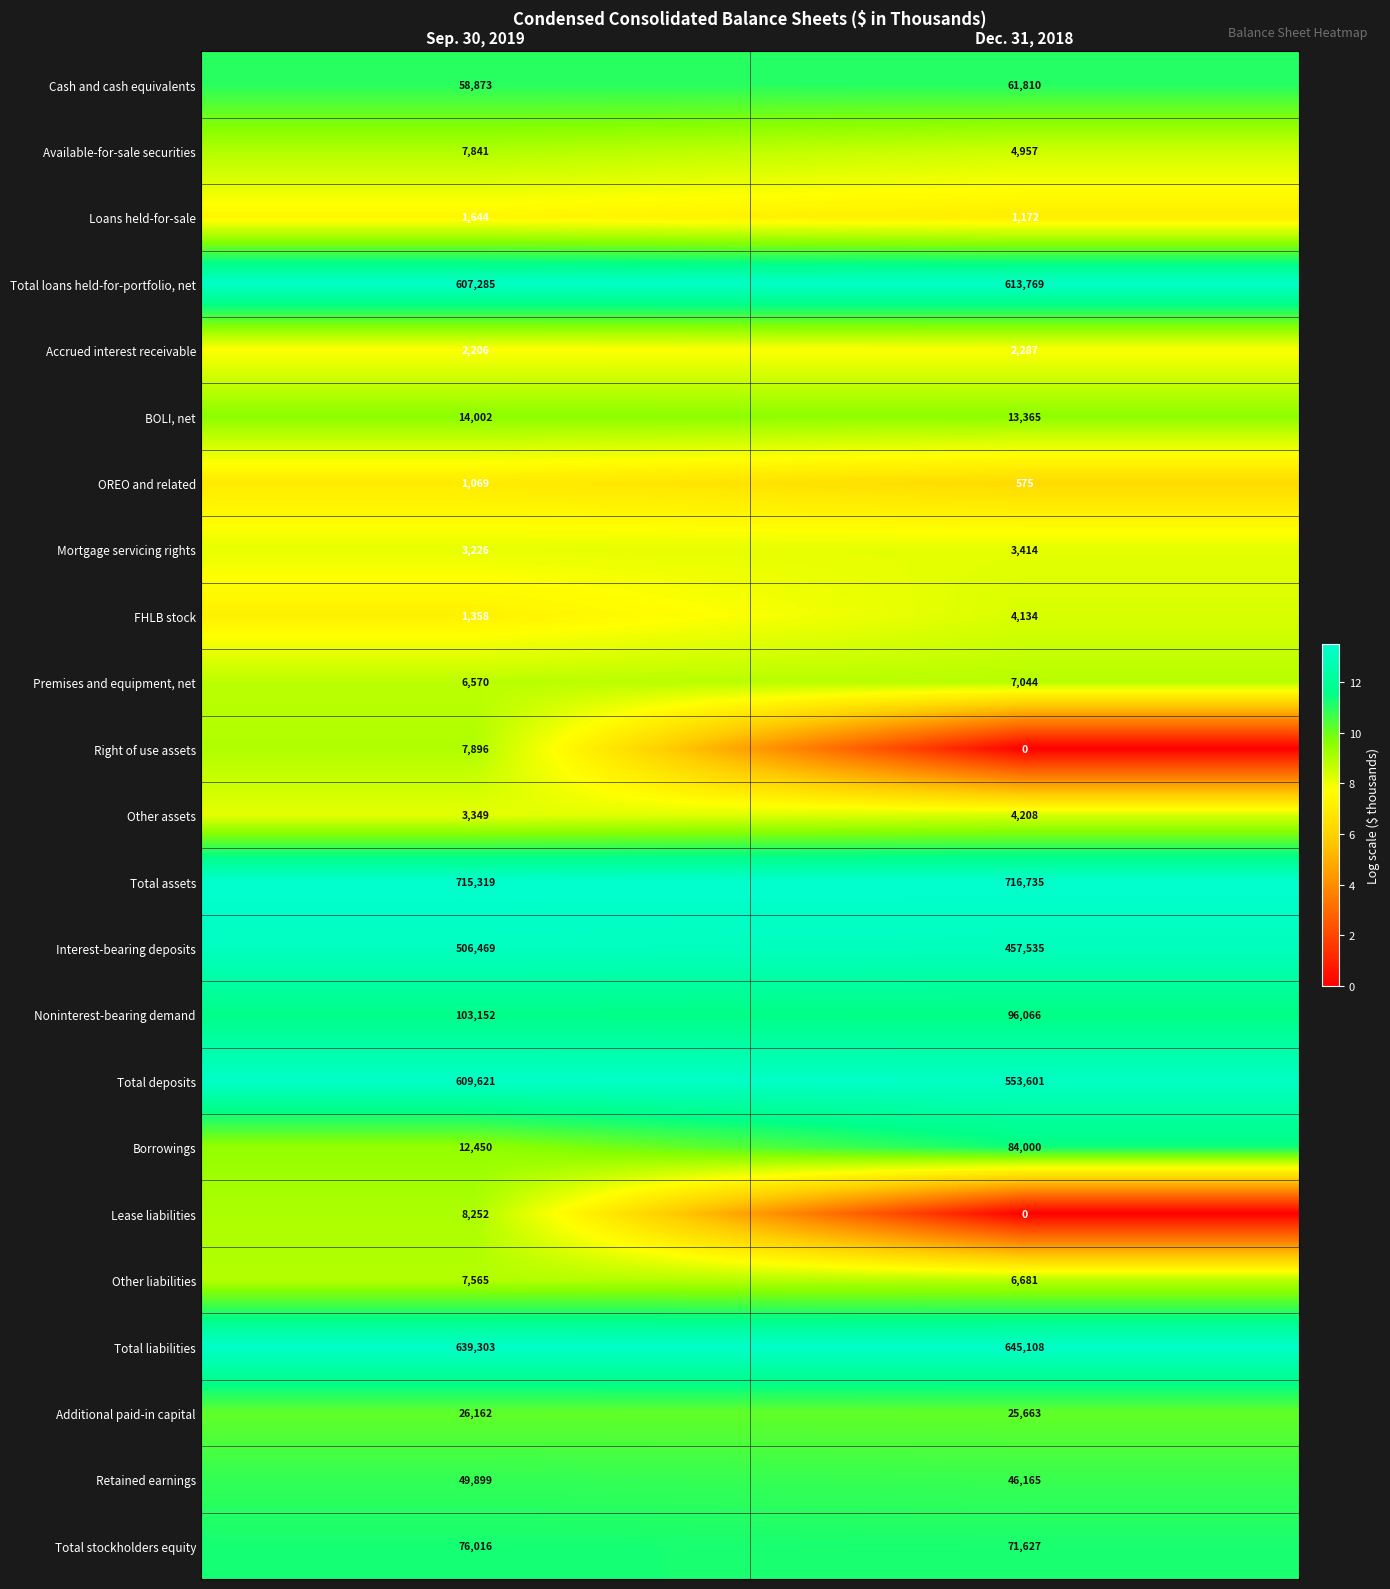

Which series has the largest total across all categories?

Total assets